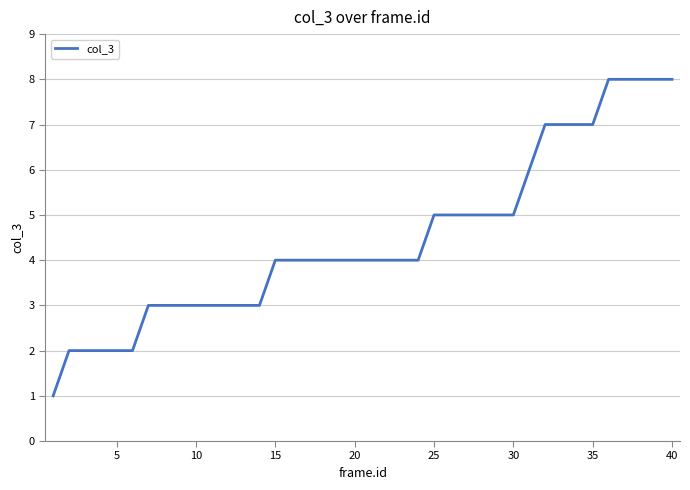

What is the difference between the maximum and minimum values?

7